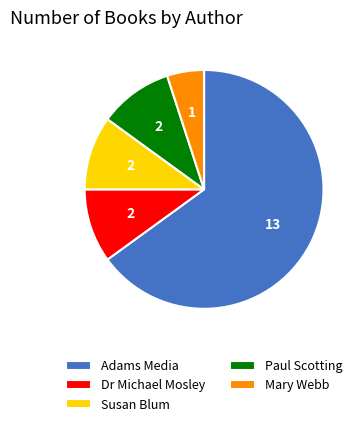

Combined, do Dr Michael Mosley and Susan Blum account for over 50%?

No